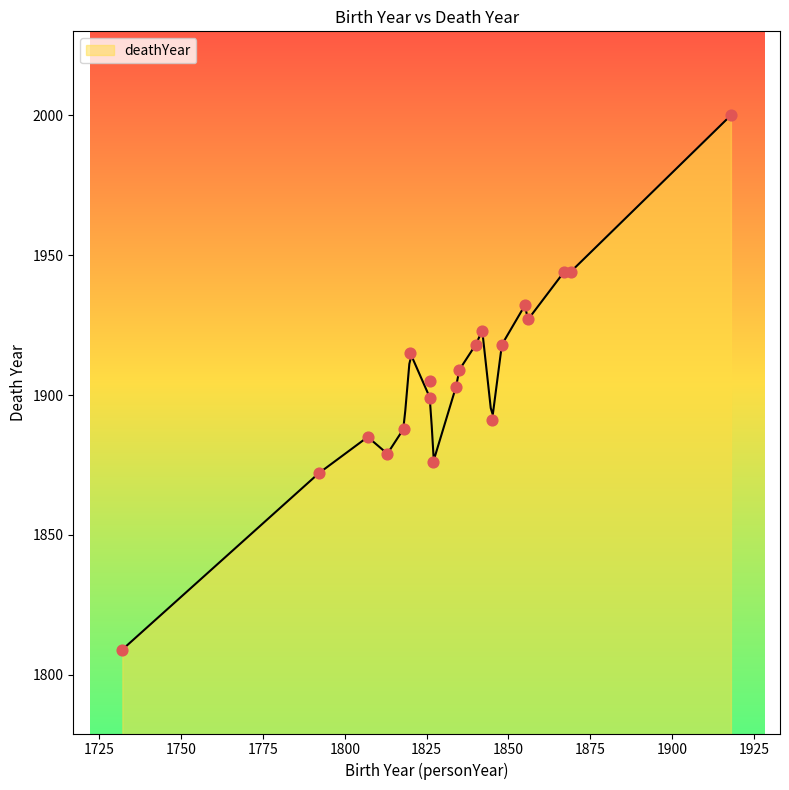

What is the change in value from 1869 to 1856?

-17